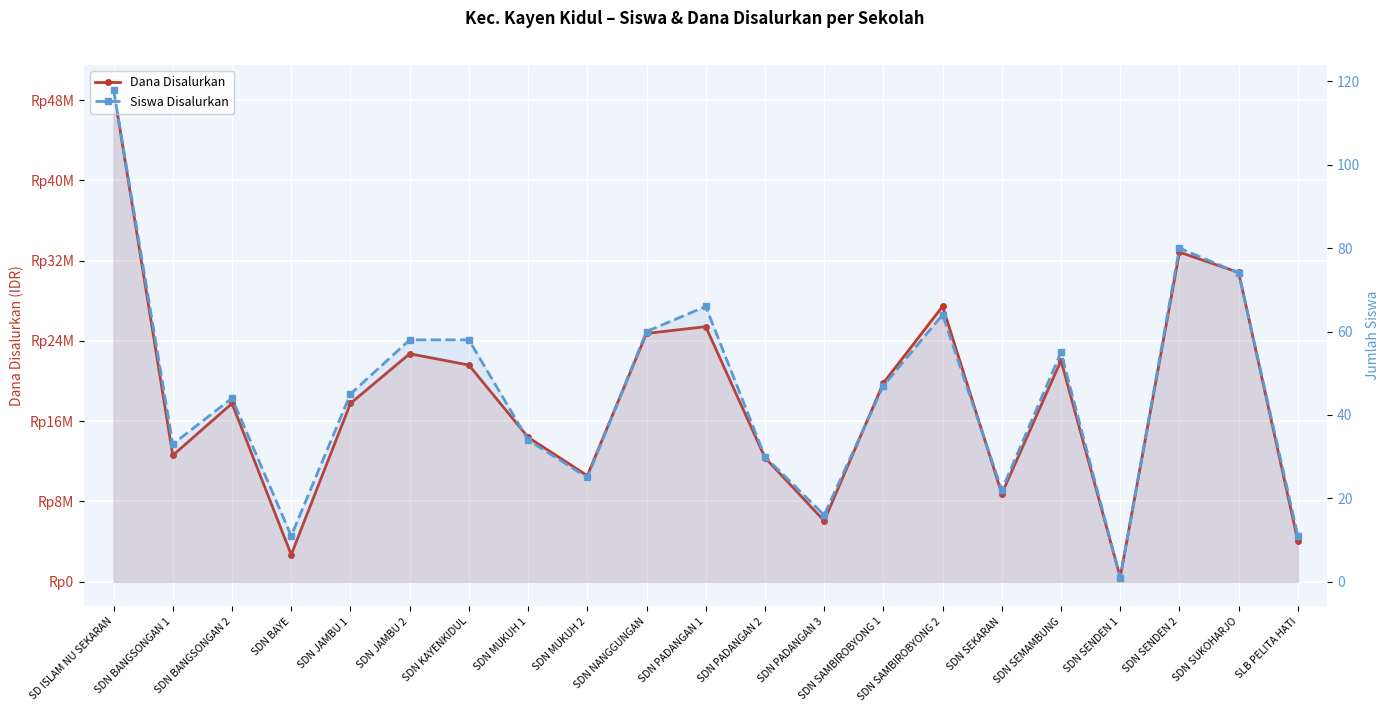

Reading left to right, list all the values displayed in this chart.

Dana Disalurkan: 49050000	12600000	17775000	2700000	17775000	22725000	21600000	14400000	10575000	24750000	25425000	12375000	6075000	19800000	27450000	8775000	22050000	450000	32850000	30825000	4050000
Siswa Disalurkan: 118	33	44	11	45	58	58	34	25	60	66	30	16	47	64	22	55	1	80	74	11